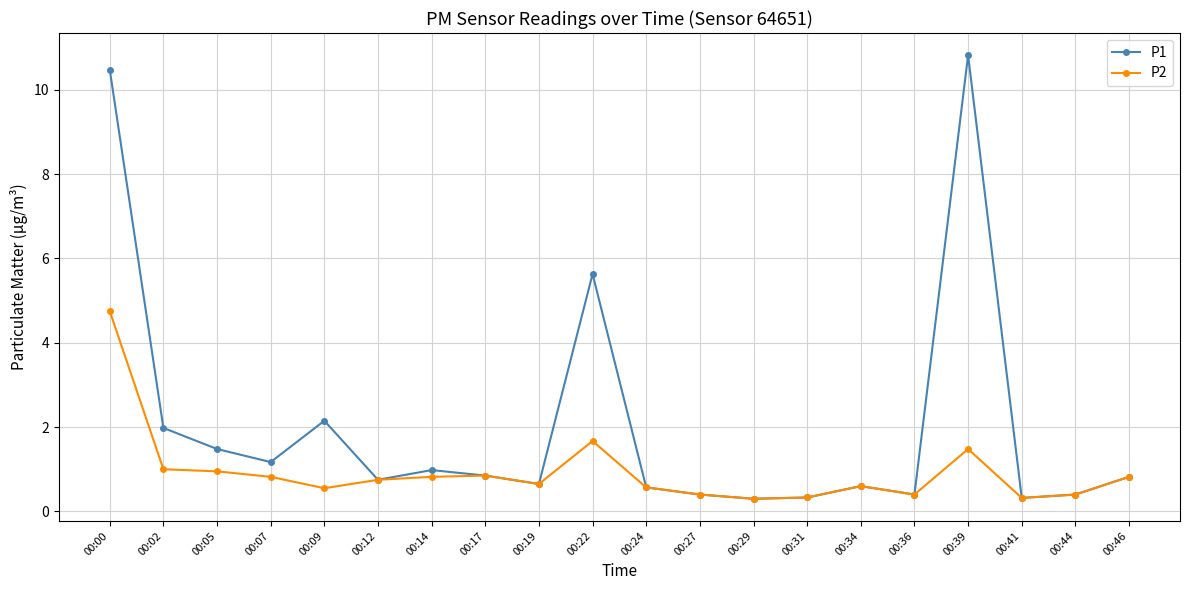

The value of P1 at 00:12 is 0.8. True or false?

True